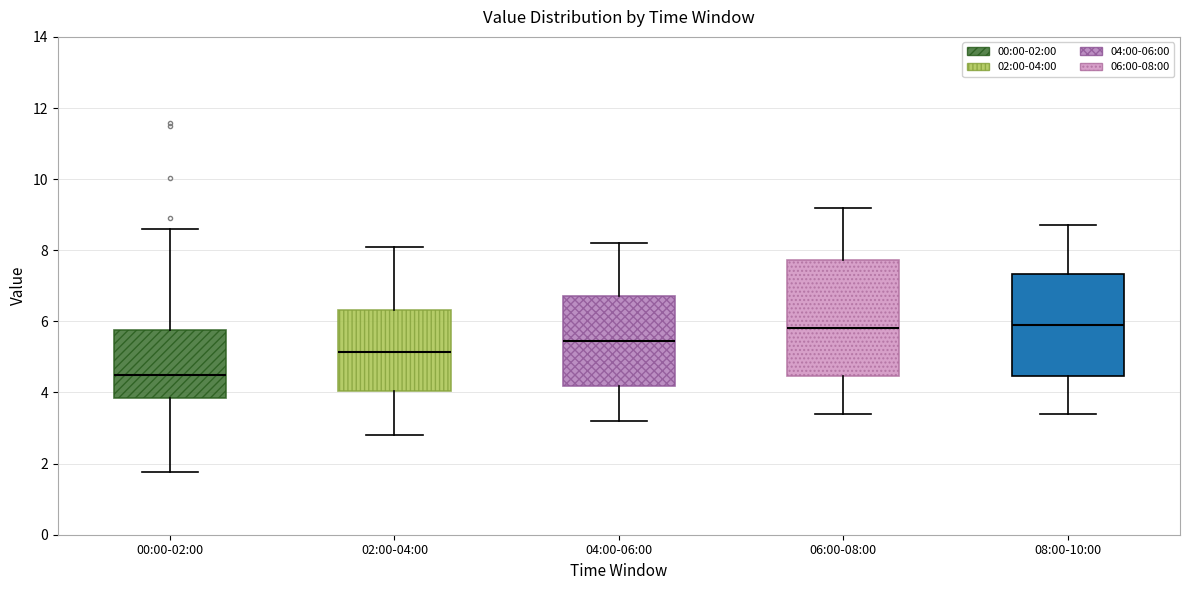

Reading left to right, transcribe this box plot: for each box, give where its median line is, the range the box spans, and where its two whiskers end, as read against the y-axis. The values are not printed on the chart, so give them approximately, as read against the axis.

00:00-02:00: median 4.4, box 3.8 to 5.8, whiskers 1.8 to 8.6
02:00-04:00: median 5.2, box 4.0 to 6.4, whiskers 2.8 to 8.2
04:00-06:00: median 5.4, box 4.2 to 6.8, whiskers 3.2 to 8.2
06:00-08:00: median 5.8, box 4.4 to 7.8, whiskers 3.4 to 9.2
08:00-10:00: median 6.0, box 4.4 to 7.4, whiskers 3.4 to 8.8